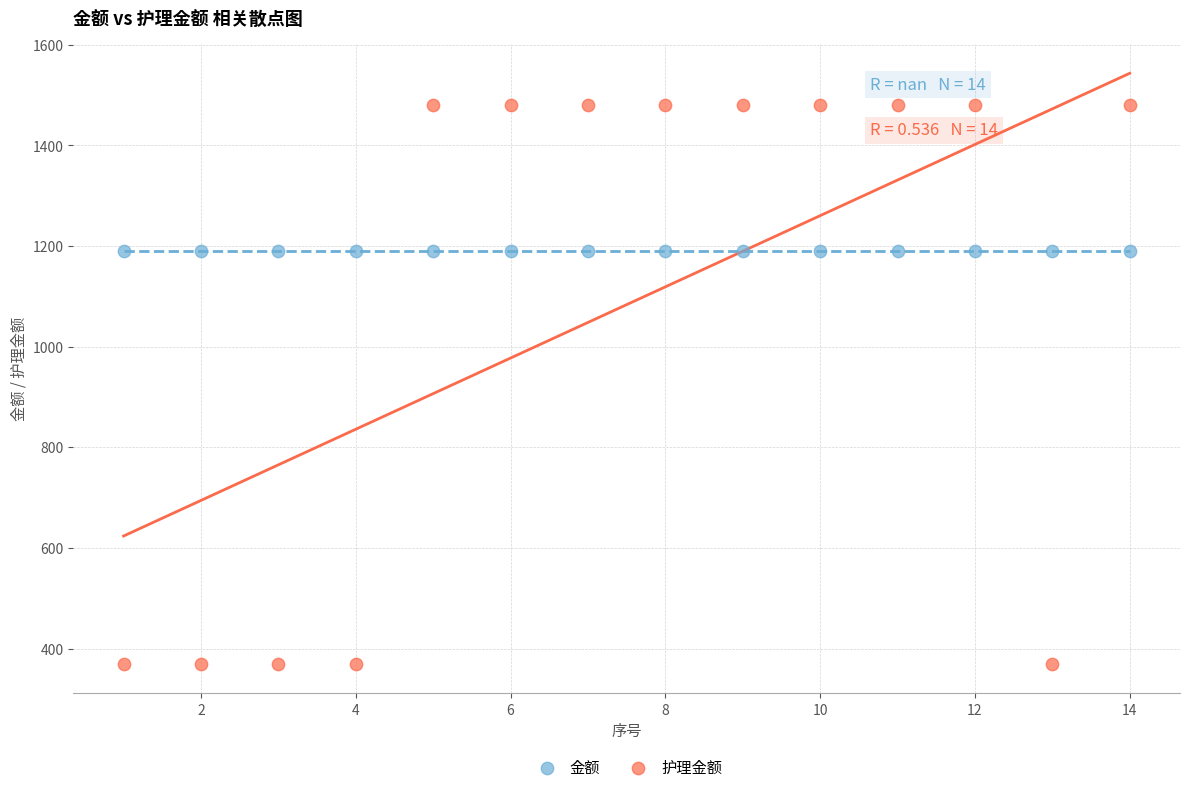

Which series contains the lowest Y value?

护理金额